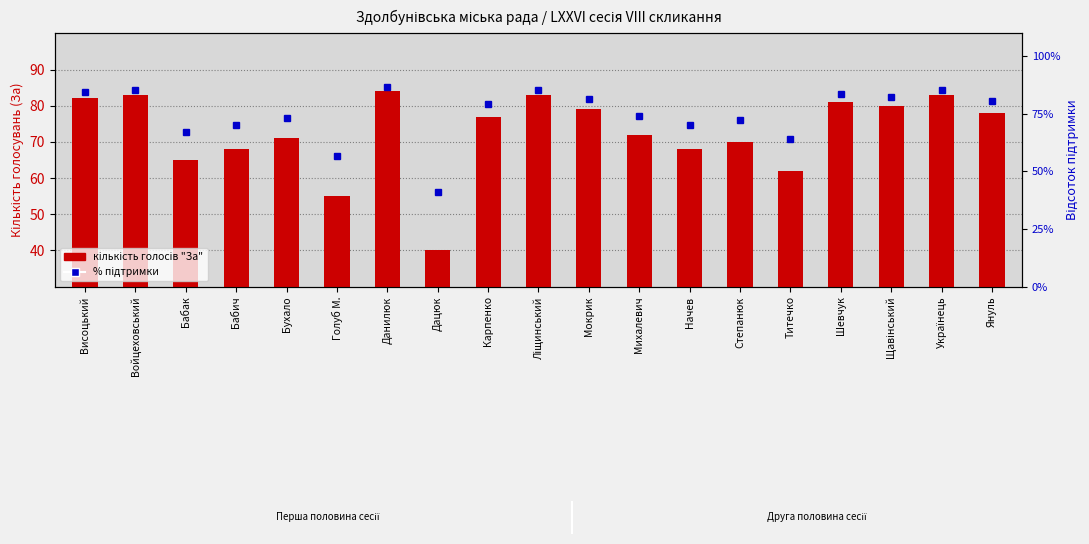

What is the value of the кількість голосів "За" bar at the 10th from the left?

83.0